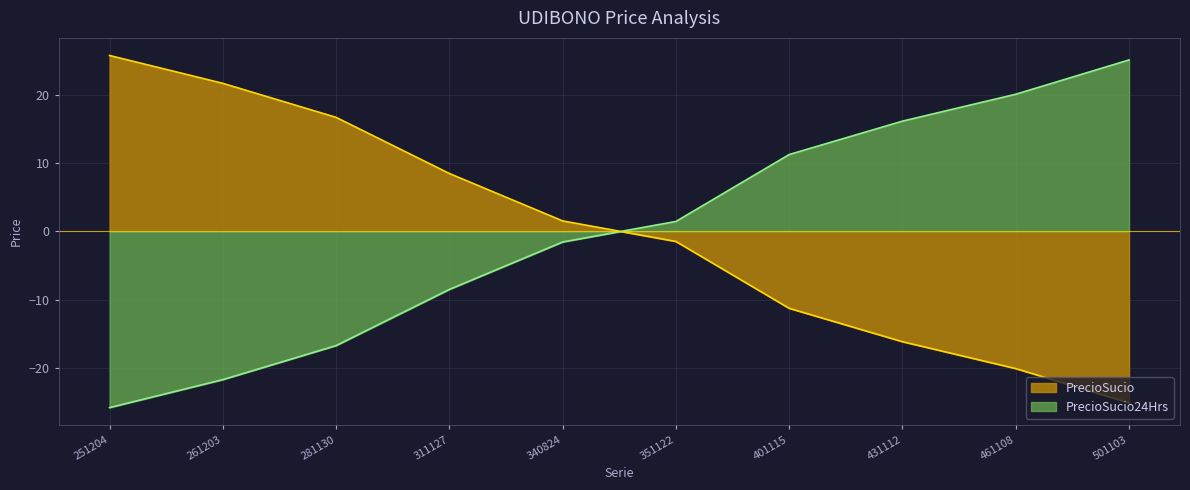

Which series has the largest range (max minus min)?

PrecioSucio24Hrs